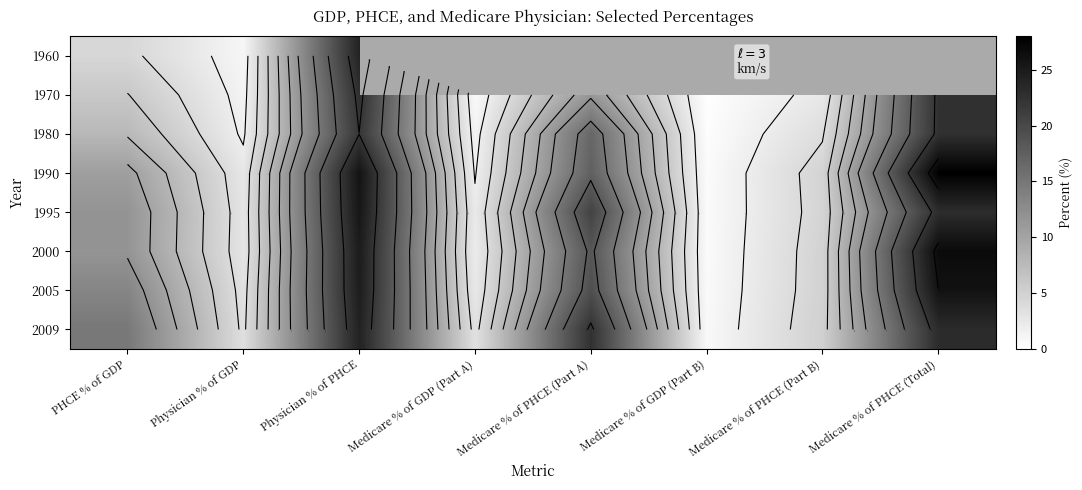

What is the maximum value for 1970?

22.7